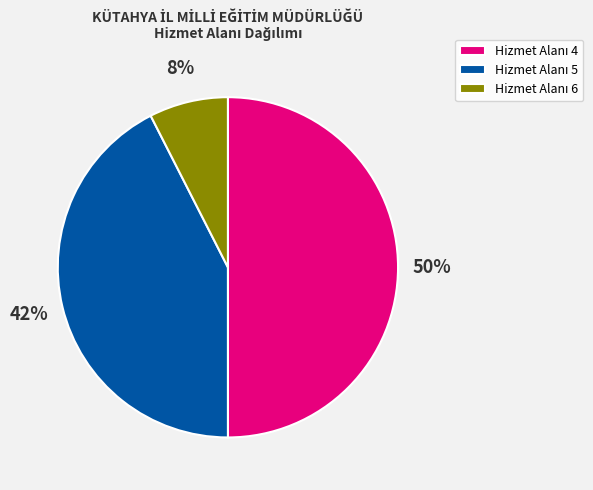

To the nearest percent, what is the difference between the largest and smallest slice percentages?

42%